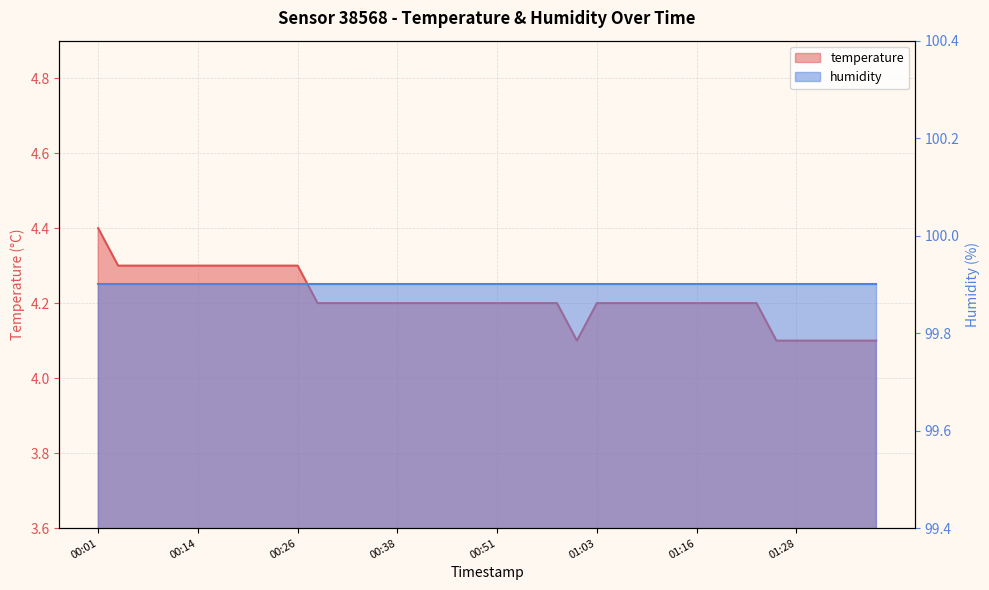

At which category does the chart reach its peak across all series?

00:01